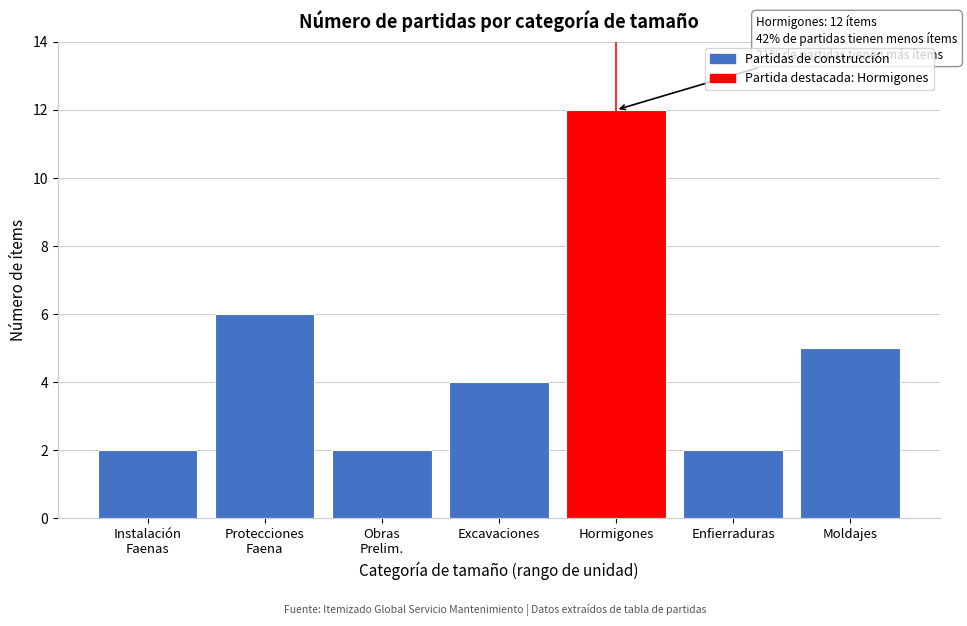

Reading right to left, what are all the values shown in this chart?

5	2	12	4	2	6	2